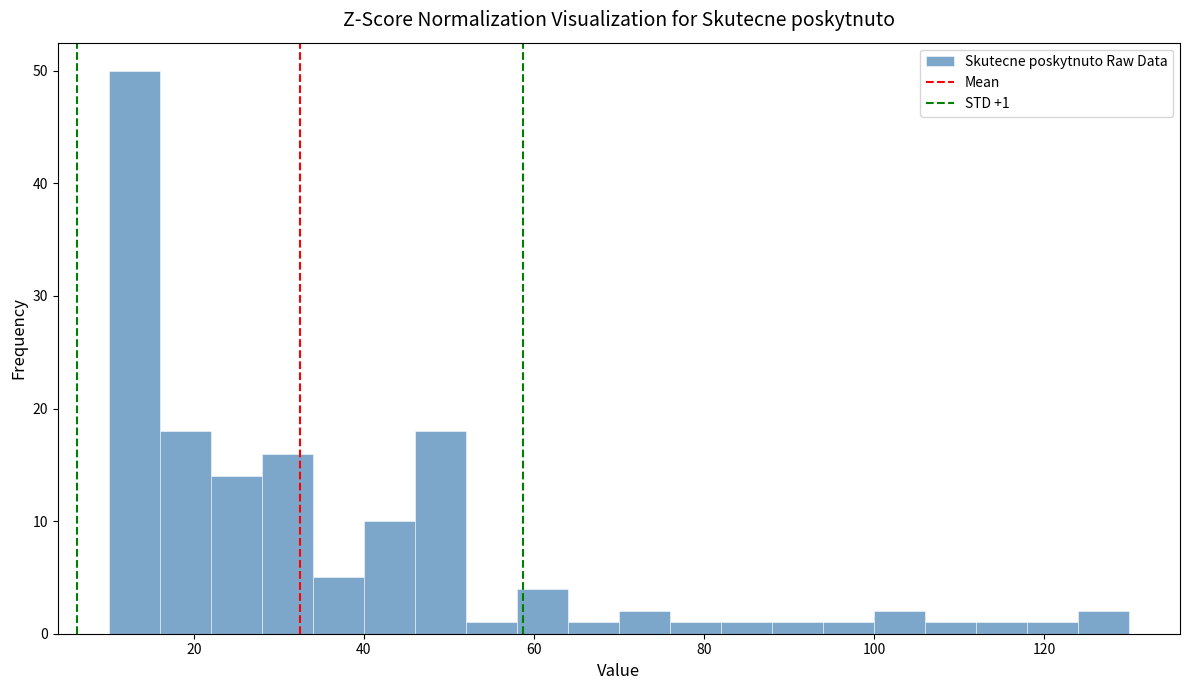

Read against the x-axis, roughly where is the centre of the tallest bar?

14